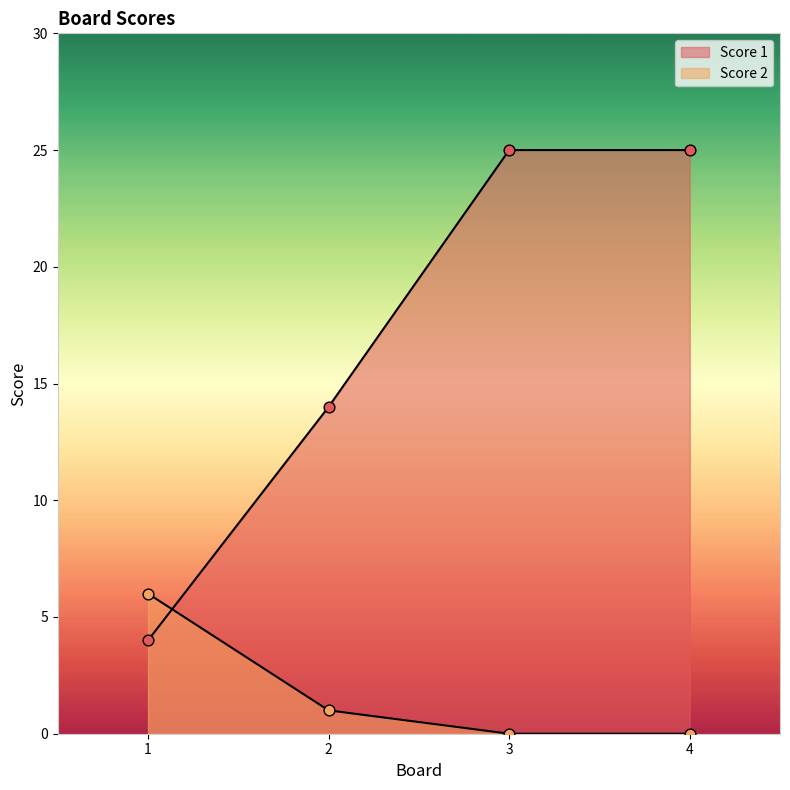

At how many categories does at least one series exceed 16?

2